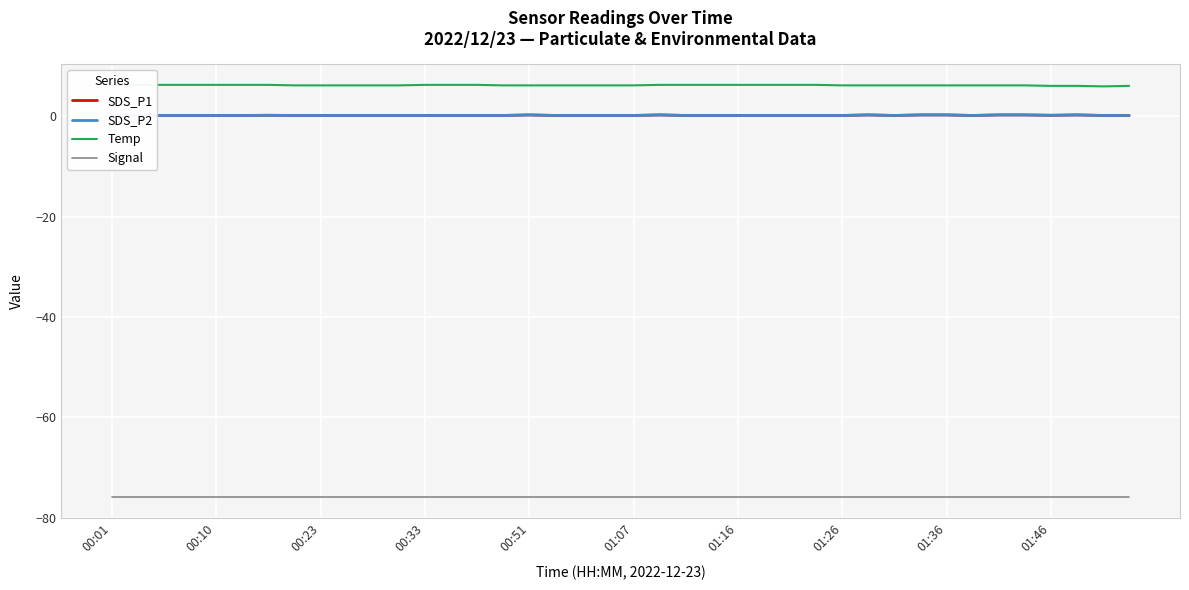

What position from the left is 00:01?

1